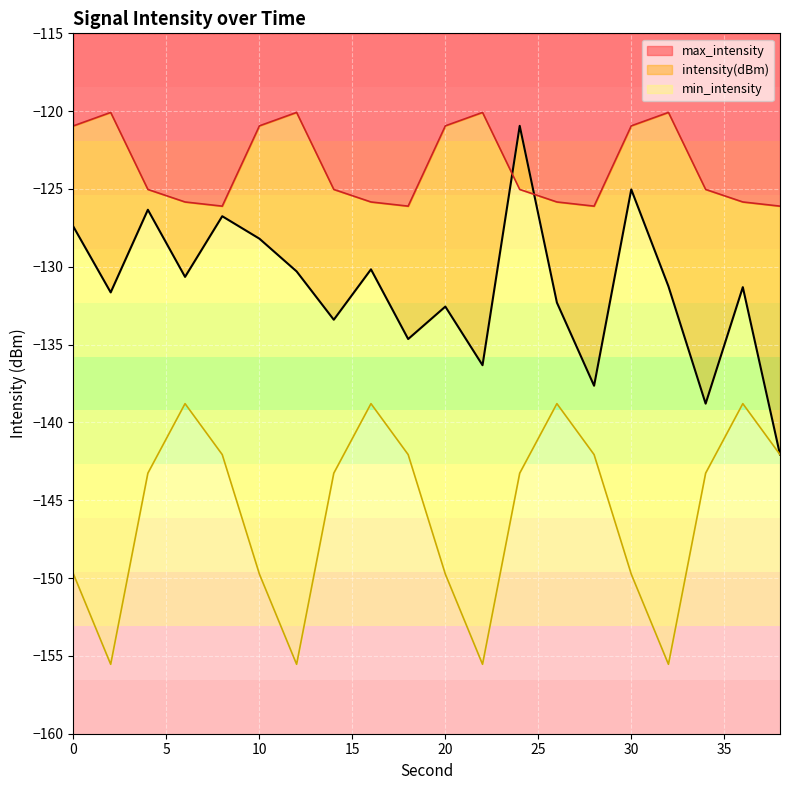

At which category does intensity(dBm) reach its first local peak?

4